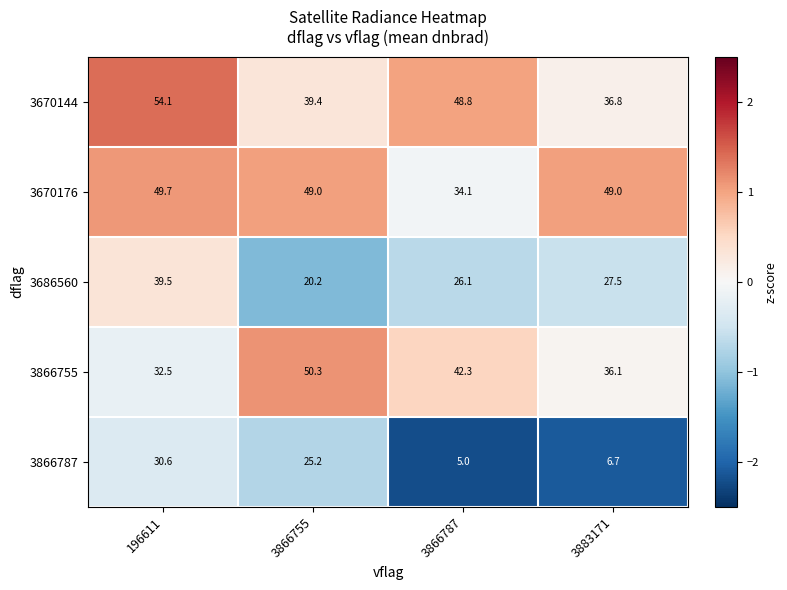

What is the difference between the maximum and second lowest values in the 3670176 series?

0.7